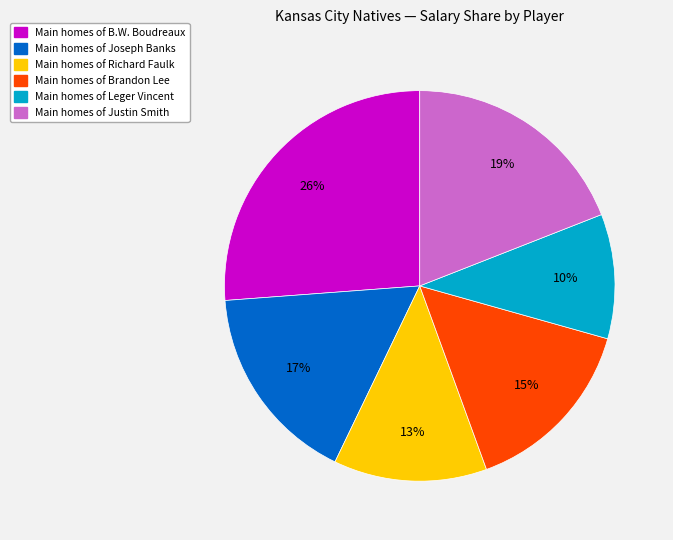

To the nearest percent, what is the average slice percentage?

17%